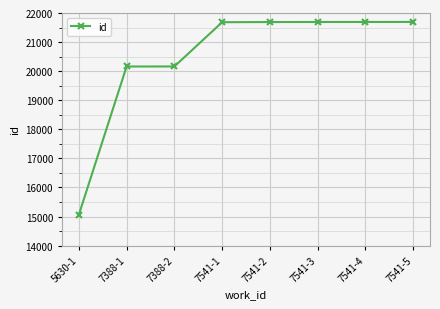

What is the average value?

20478